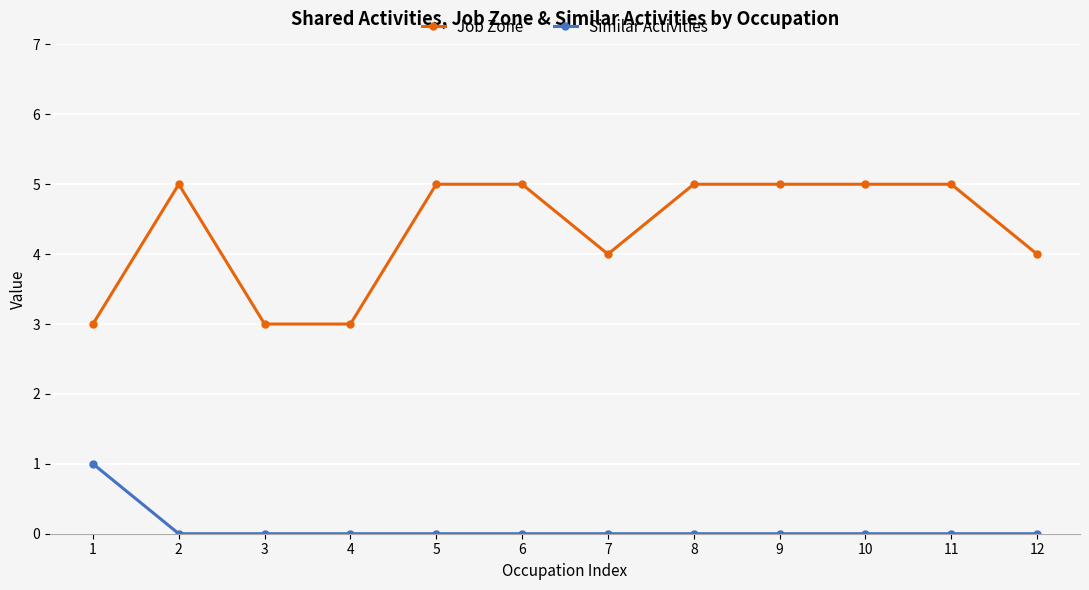

Count the number of categories in the chart.

12